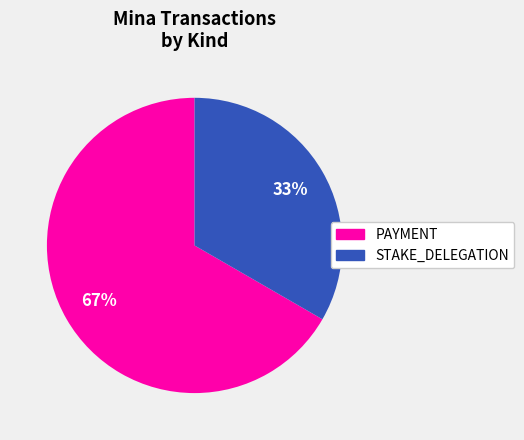

Between STAKE_DELEGATION and PAYMENT, which is larger?

PAYMENT